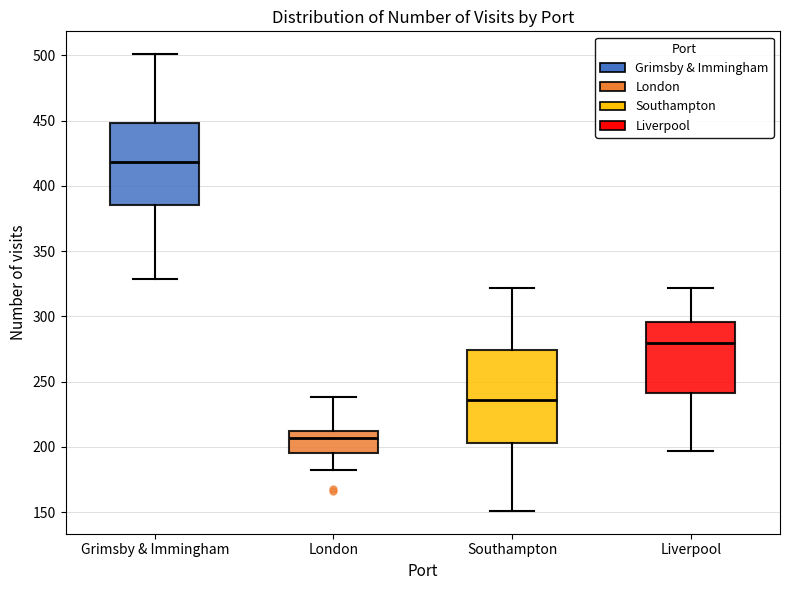

Reading left to right, read every box against the y-axis: the position of its median line, the range the box covers, and the ends of its whiskers. The values are not printed on the chart, so give them approximately, as read against the axis.

Grimsby & Immingham: median 420, box 385 to 450, whiskers 330 to 500
London: median 205, box 195 to 215, whiskers 180 to 240
Southampton: median 235, box 205 to 275, whiskers 150 to 320
Liverpool: median 280, box 240 to 295, whiskers 195 to 320